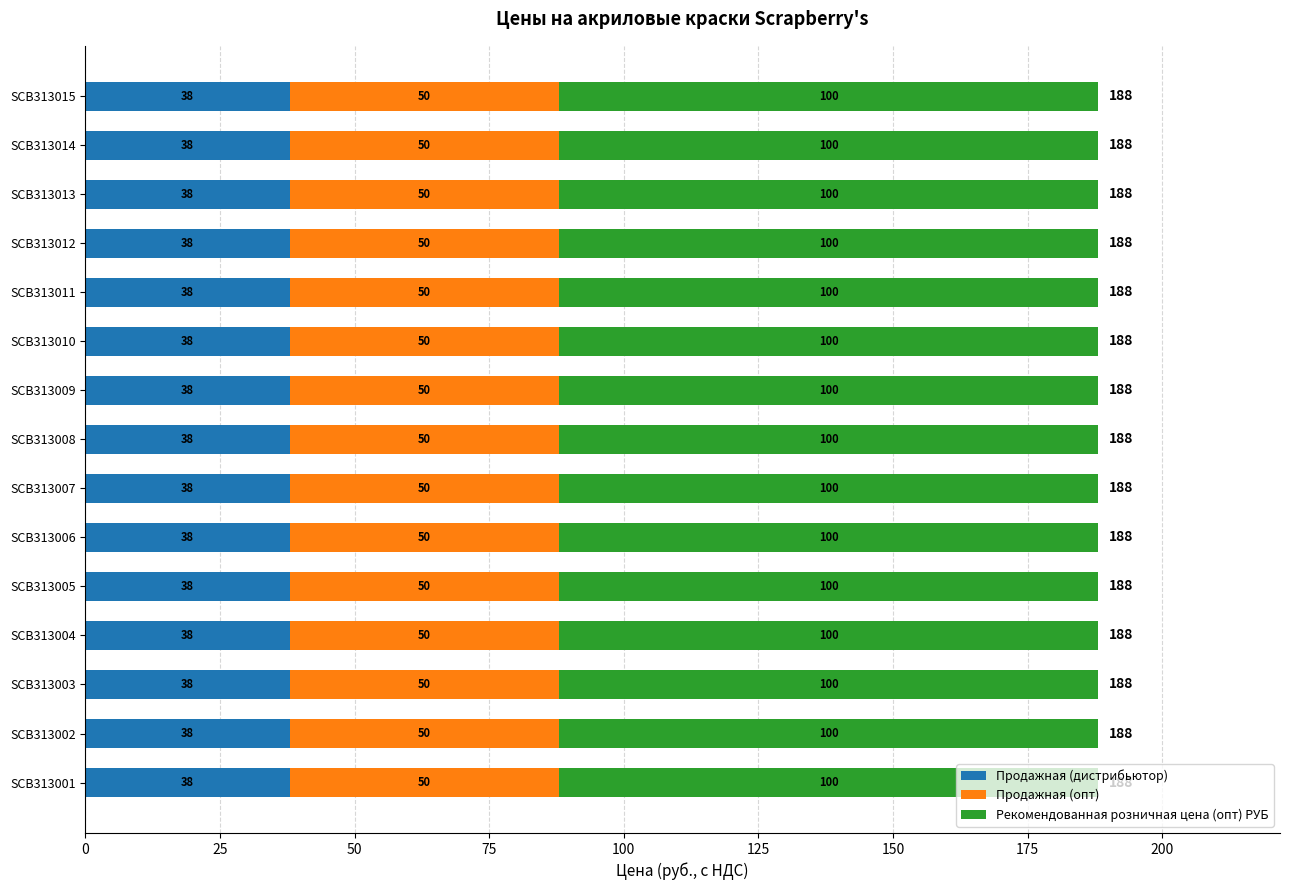

The Продажная (дистрибьютор) series shows 38 at SCB313007. True or false?

True